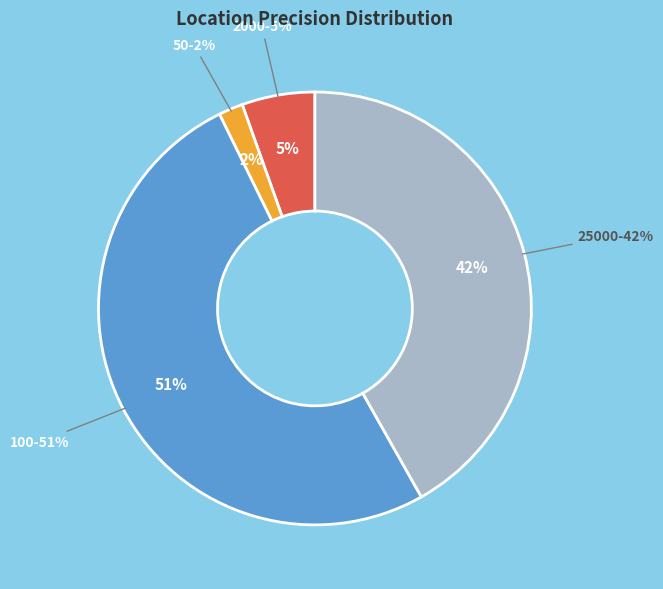

Between 25000 and 50, which is larger?

25000